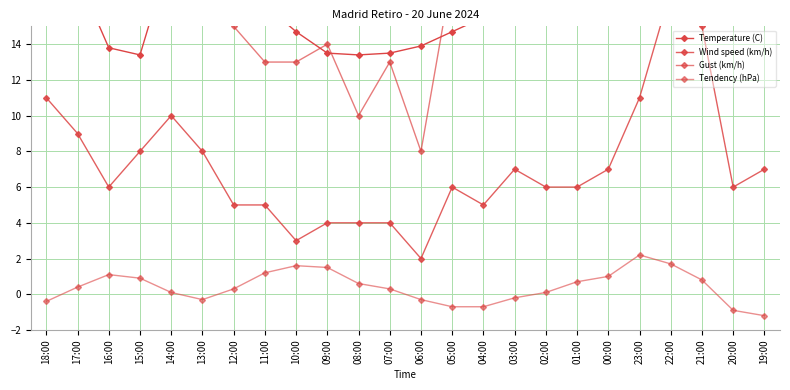

Where is the first local minimum for Temperature (C)?

15:00